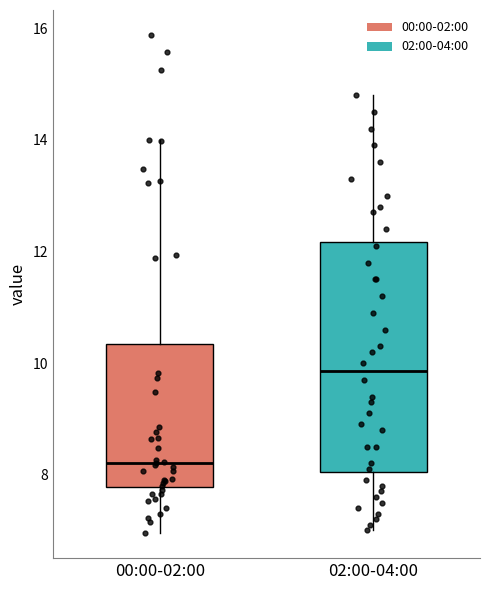

Reading left to right, read every box against the y-axis: the position of its median line, the range the box covers, and the ends of its whiskers. The values are not printed on the chart, so give them approximately, as read against the axis.

00:00-02:00: median 8.2, box 7.8 to 10.4, whiskers 7.0 to 14.0
02:00-04:00: median 9.8, box 8.0 to 12.2, whiskers 7.0 to 14.8